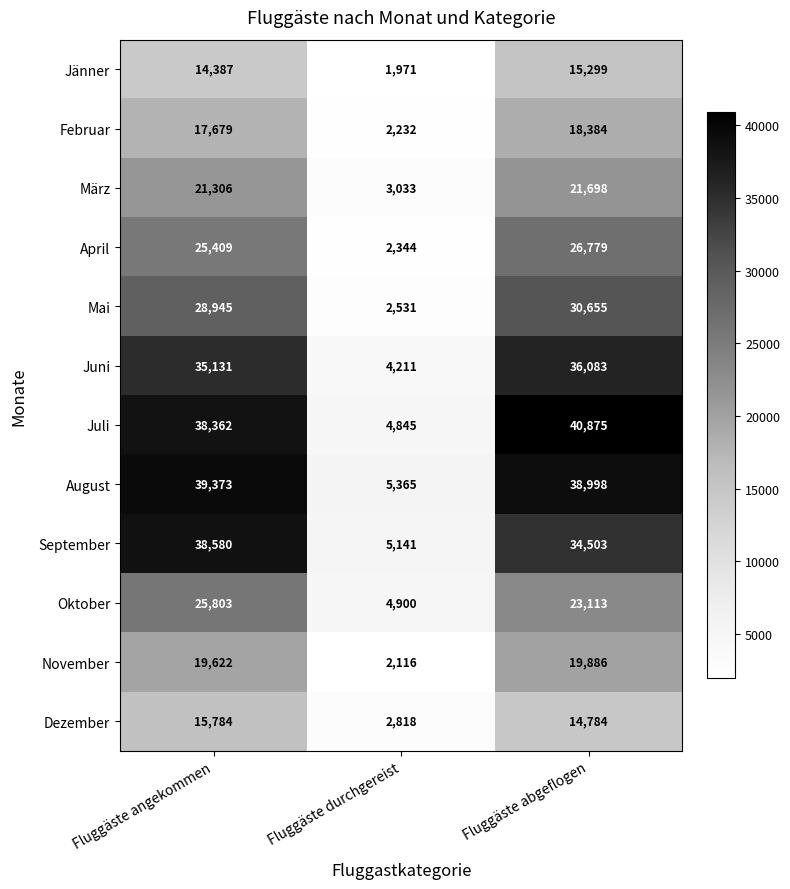

At how many categories does at least one series exceed 11625?

2